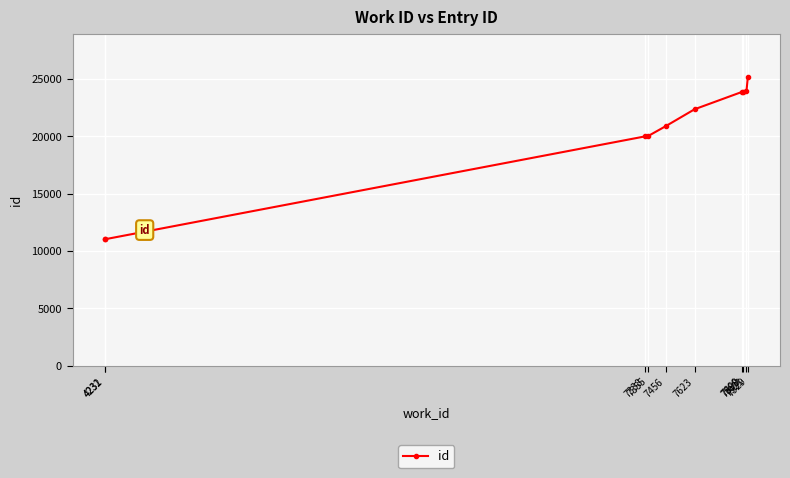

Which has a higher value, 7921 or 4231?

7921